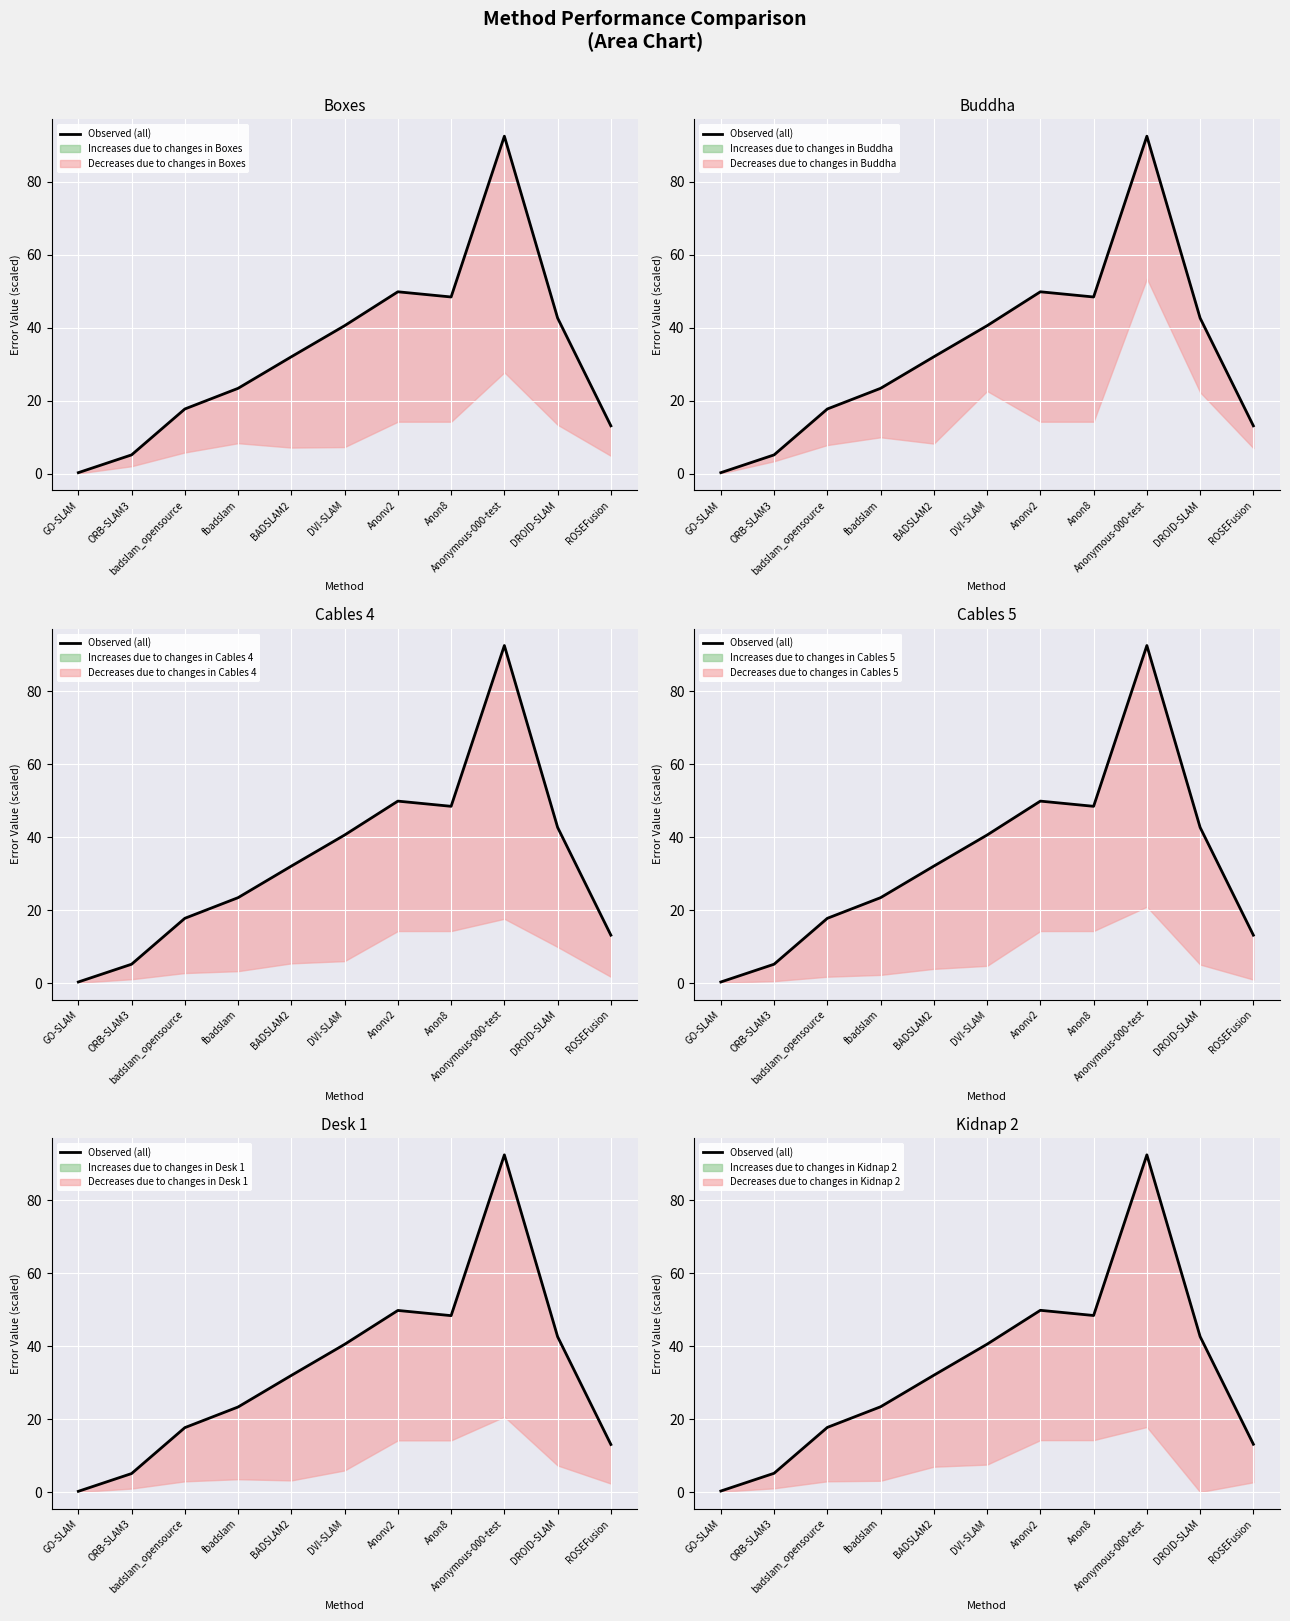

What is the label of the 4th point from the right?

Anon8